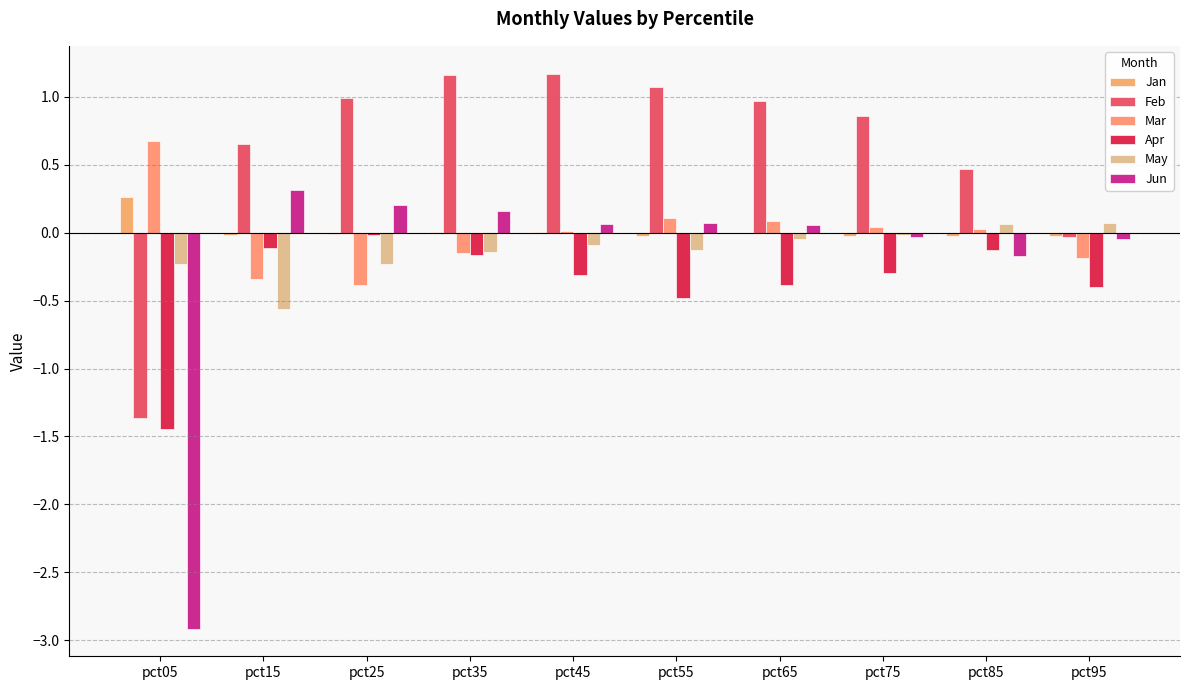

How many distinct data groups are displayed?

6